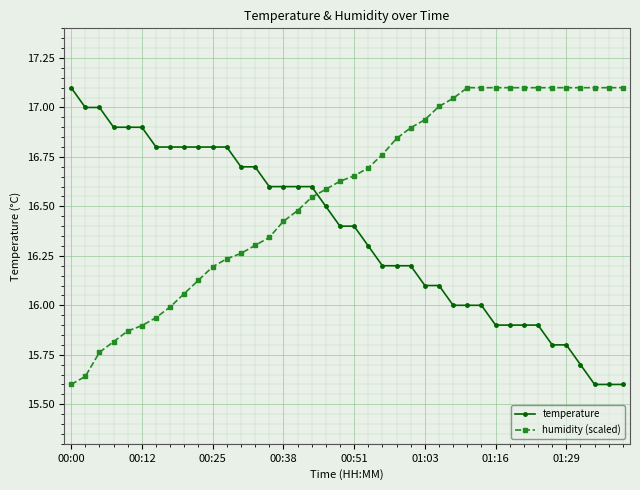

How many series are shown in this chart?

2